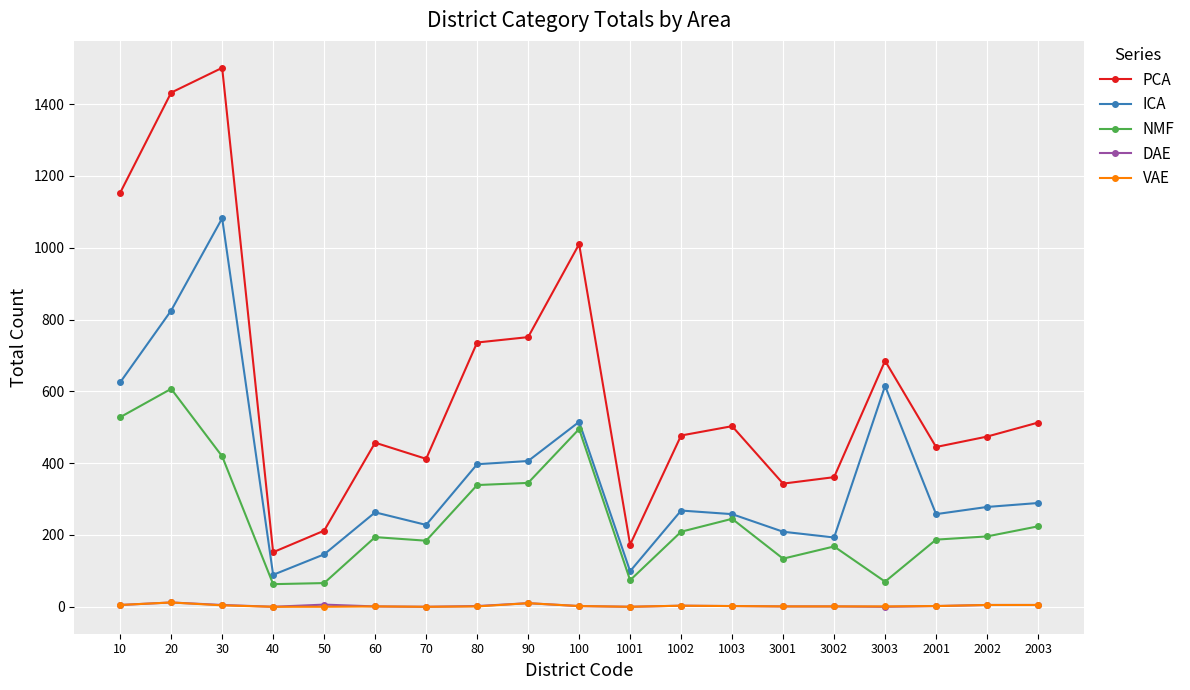

In NMF, how many points are lower than both neighbors (excluding endpoints)?

5